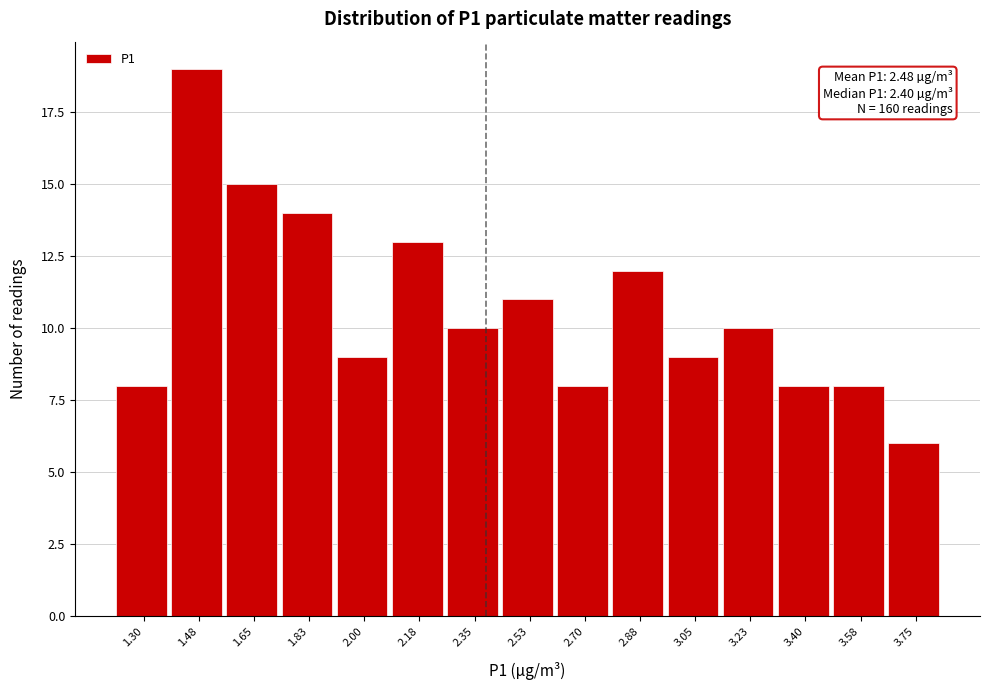

Reading left to right, extract all data points from this chart.

1.30=8	1.48=19	1.65=15	1.83=14	2.00=9	2.18=13	2.35=10	2.53=11	2.70=8	2.88=12	3.05=9	3.23=10	3.40=8	3.58=8	3.75=6